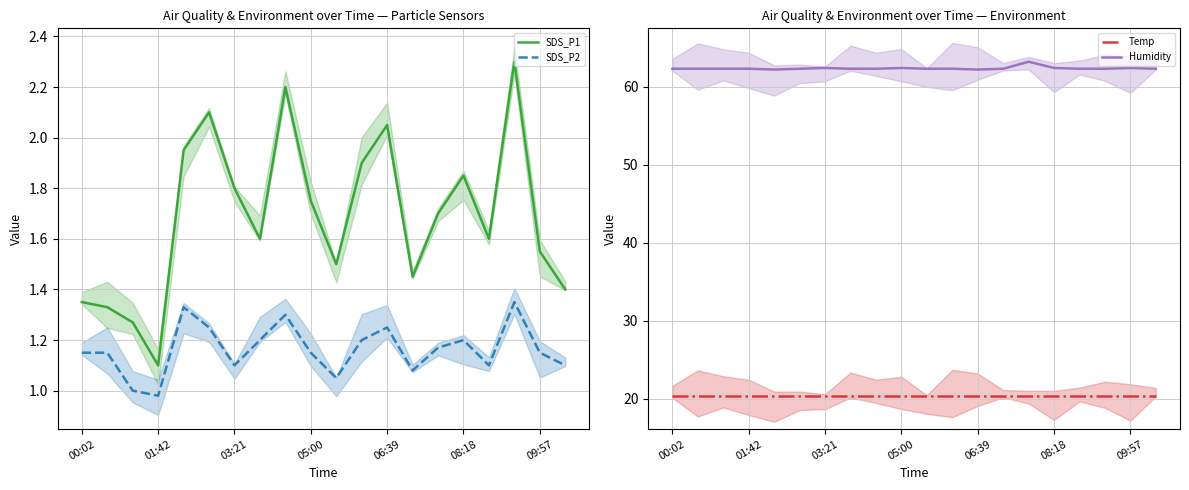

The value of SDS_P2 at 19 is 1.1. True or false?

True